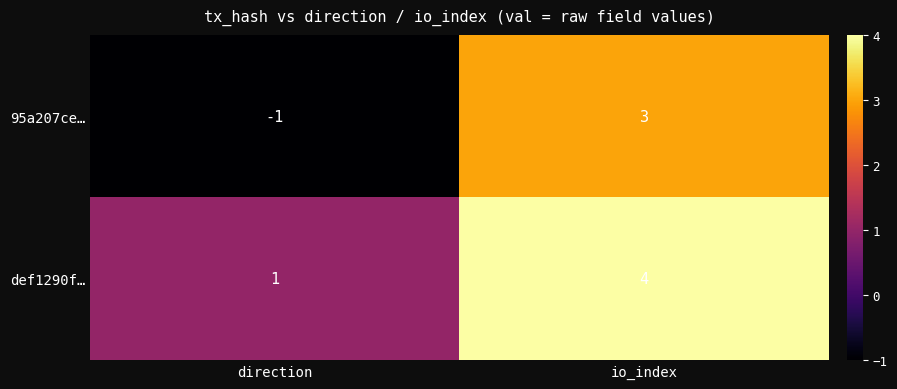

Reading right to left, transcribe all the data shown in this chart.

95a207ce…: 3	-1
def1290f…: 4	1